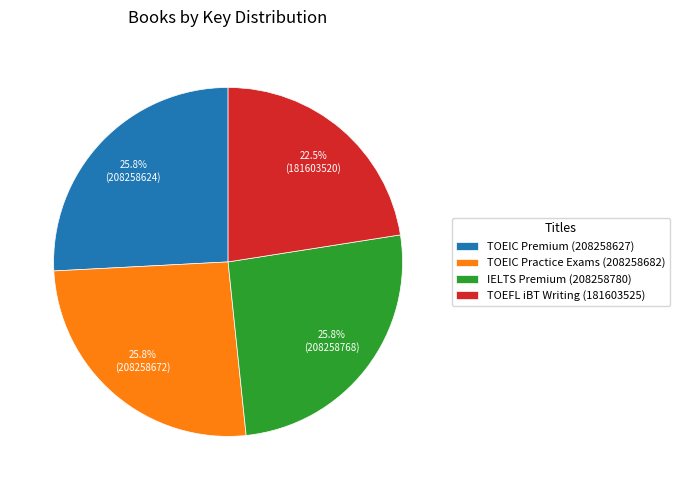

What percentage is the IELTS Premium (208258780) slice, to the nearest percent?

26%